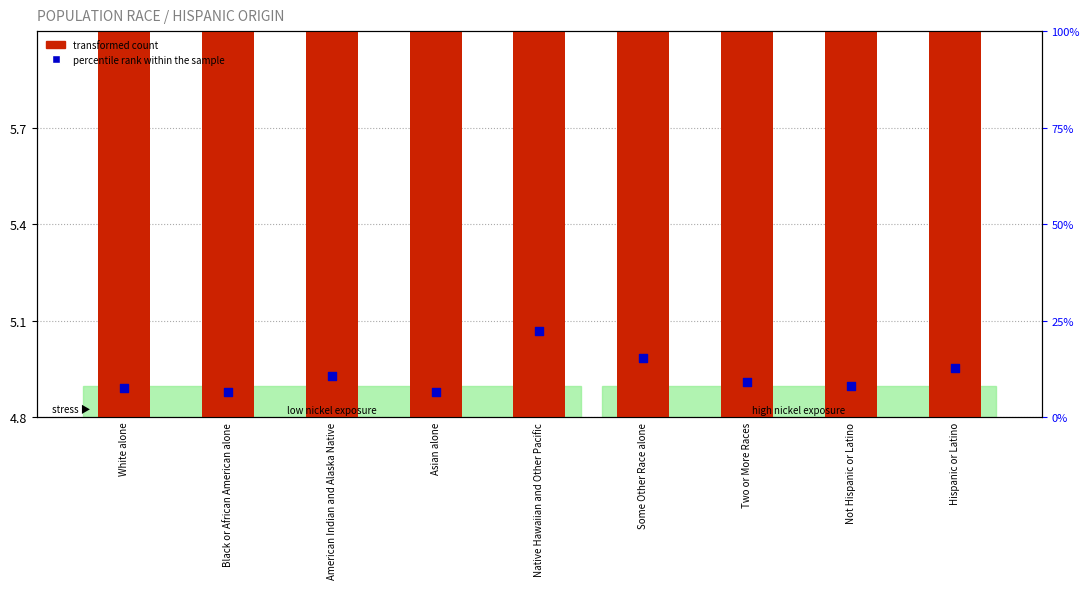

What are all the series names shown in the legend?

transformed count, percentile rank within the sample